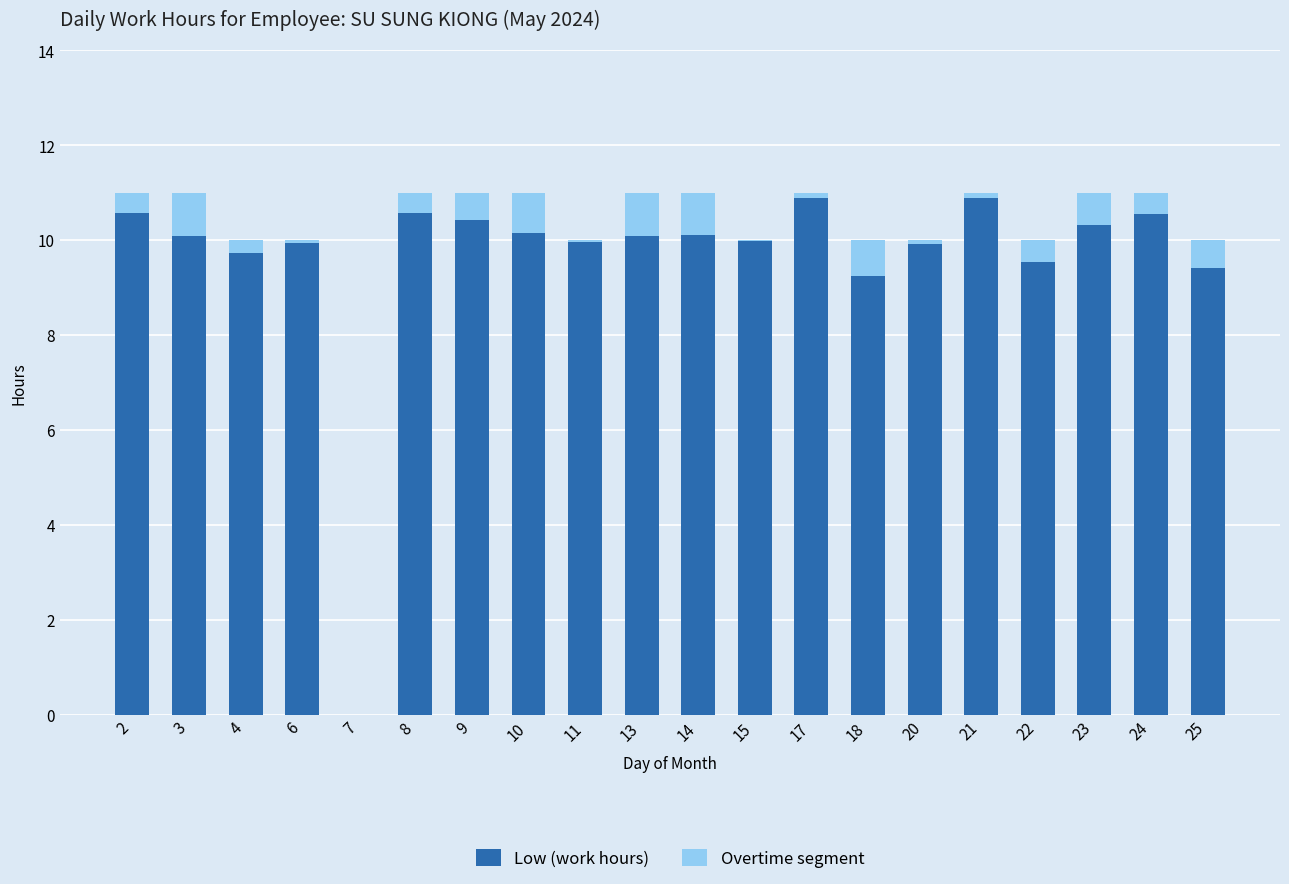

True or false: Low (work hours) has a value of 13.7 at 25.

False